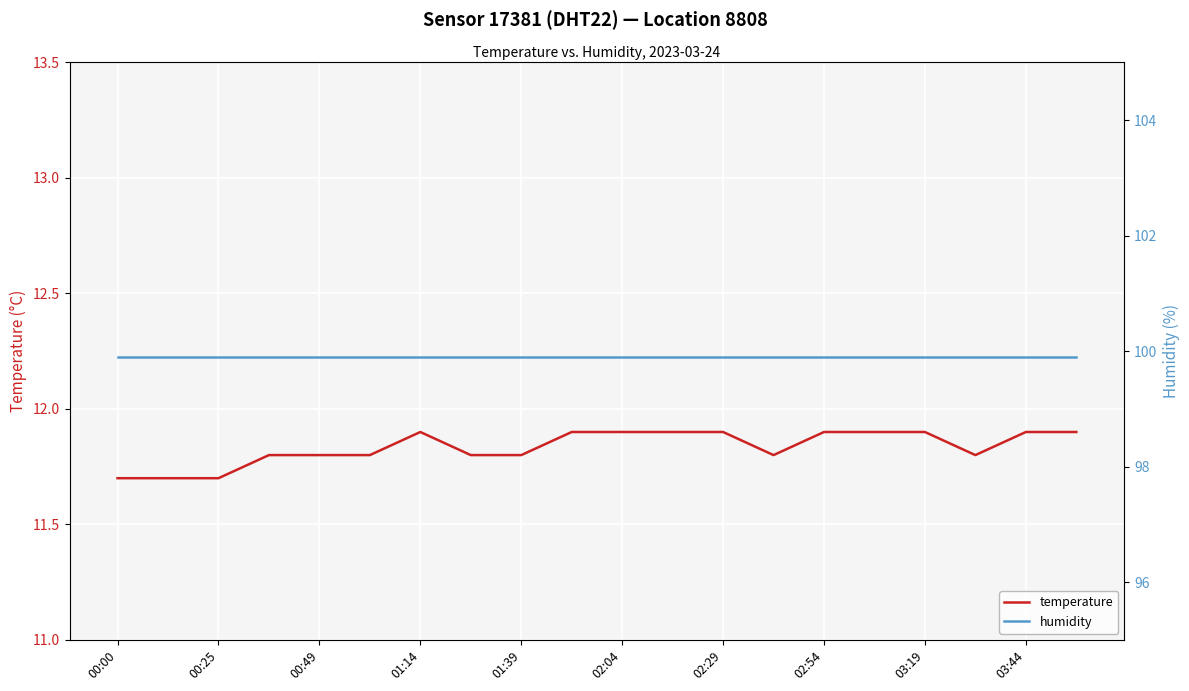

What is the lowest value of the temperature series?

11.7